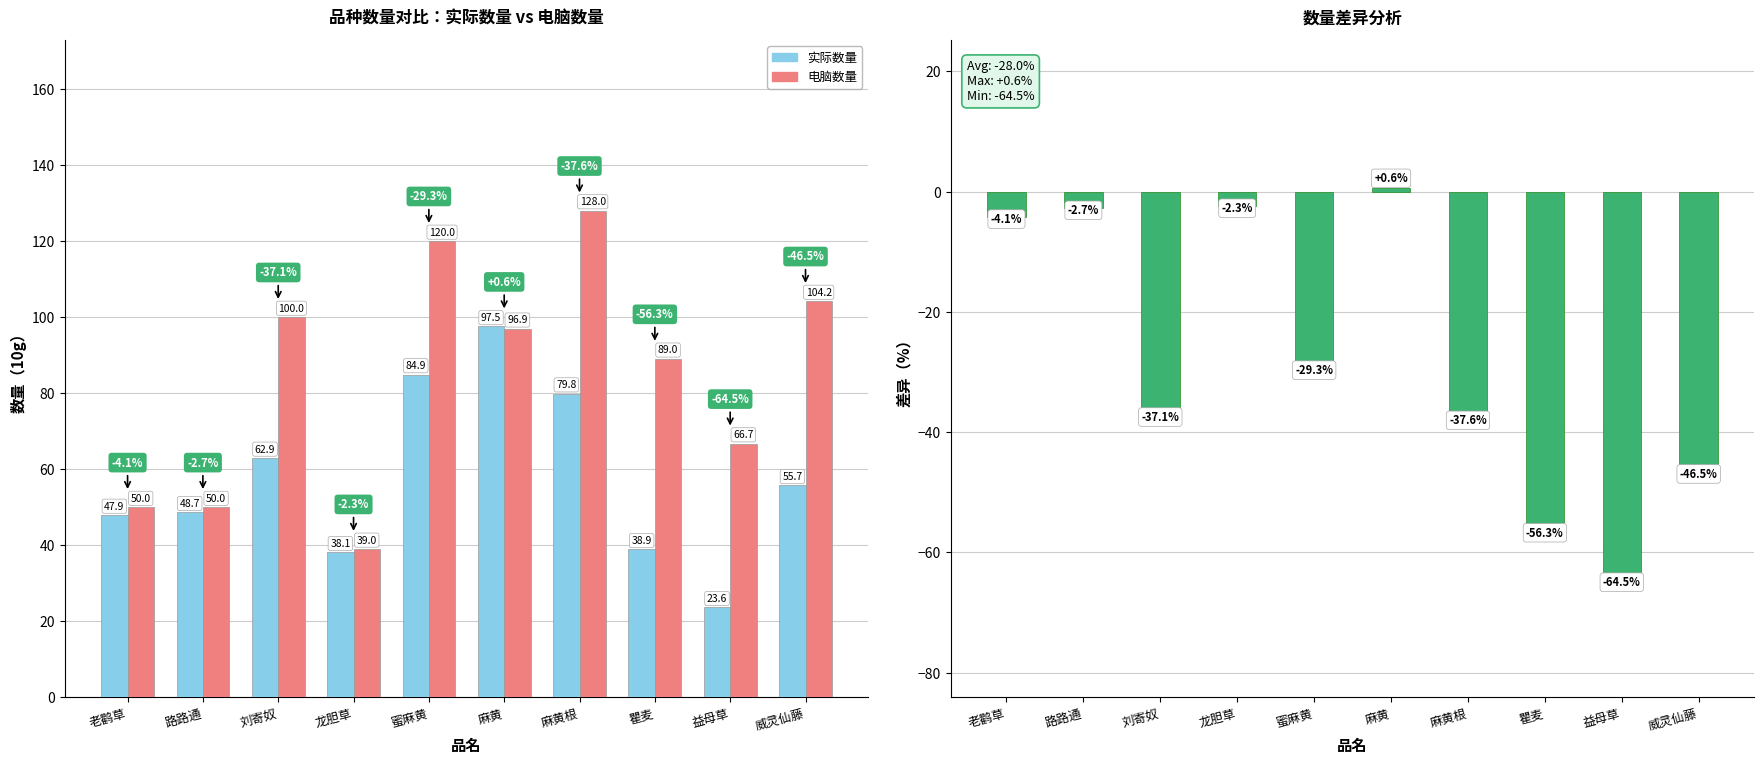

Reading left to right, transcribe all the data shown in this chart.

实际数量: 47.9	48.7	62.9	38.1	84.9	97.5	79.8	38.9	23.6	55.7
电脑数量: 50.0	50.0	100.0	39.0	120.0	96.9	128.0	89.0	66.7	104.2
数量差异(%): -4.1	-2.7	-37.1	-2.3	-29.3	0.6	-37.6	-56.3	-64.5	-46.5